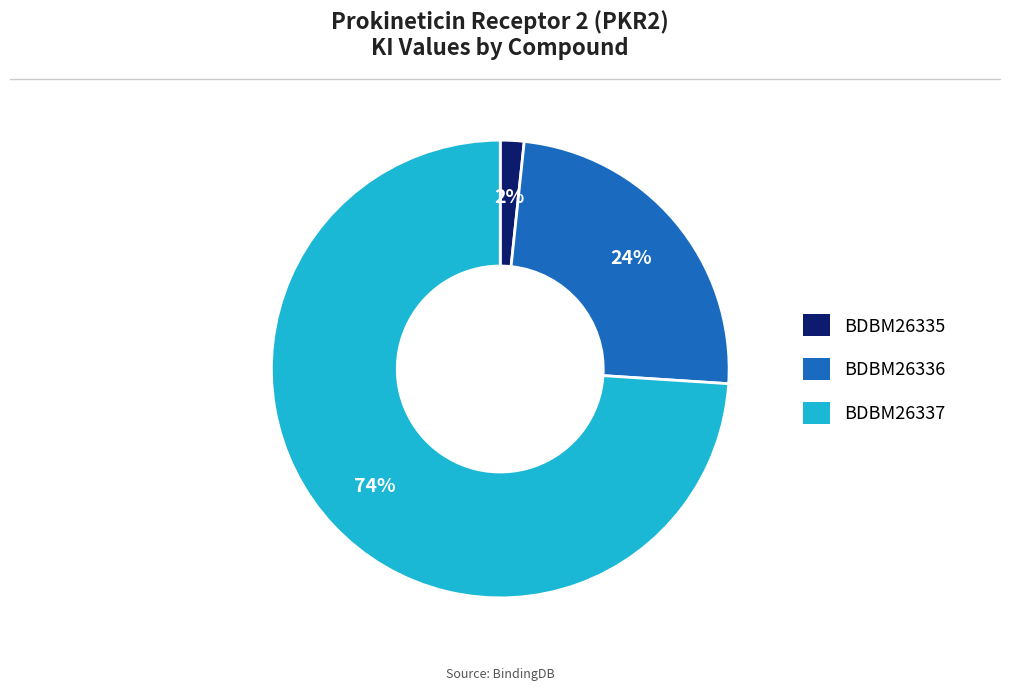

How many slices are in this pie chart?

3